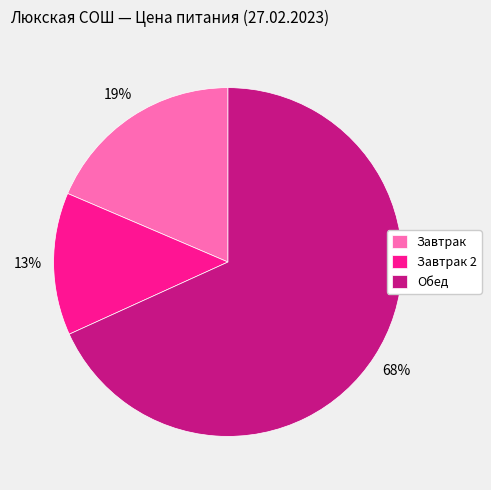

The Завтрак 2 slice represents 13% of the pie. True or false?

True